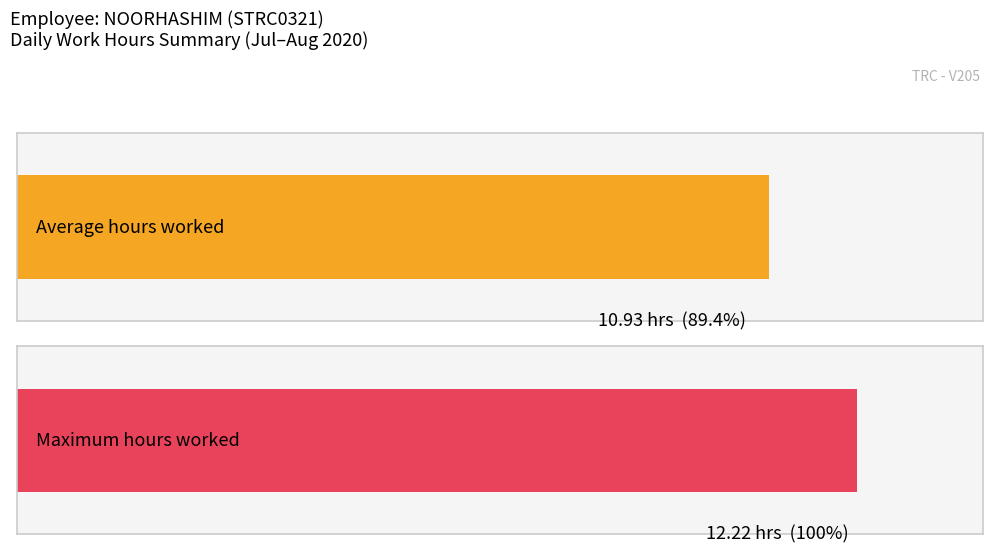

Are the bars horizontal?

Yes